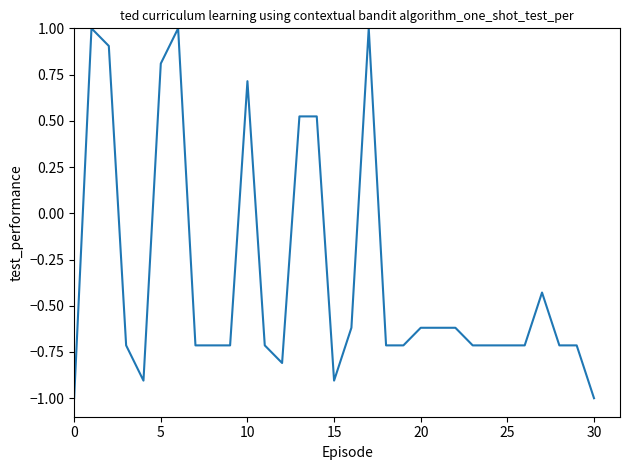

What is the difference between the maximum and minimum values?

2.0